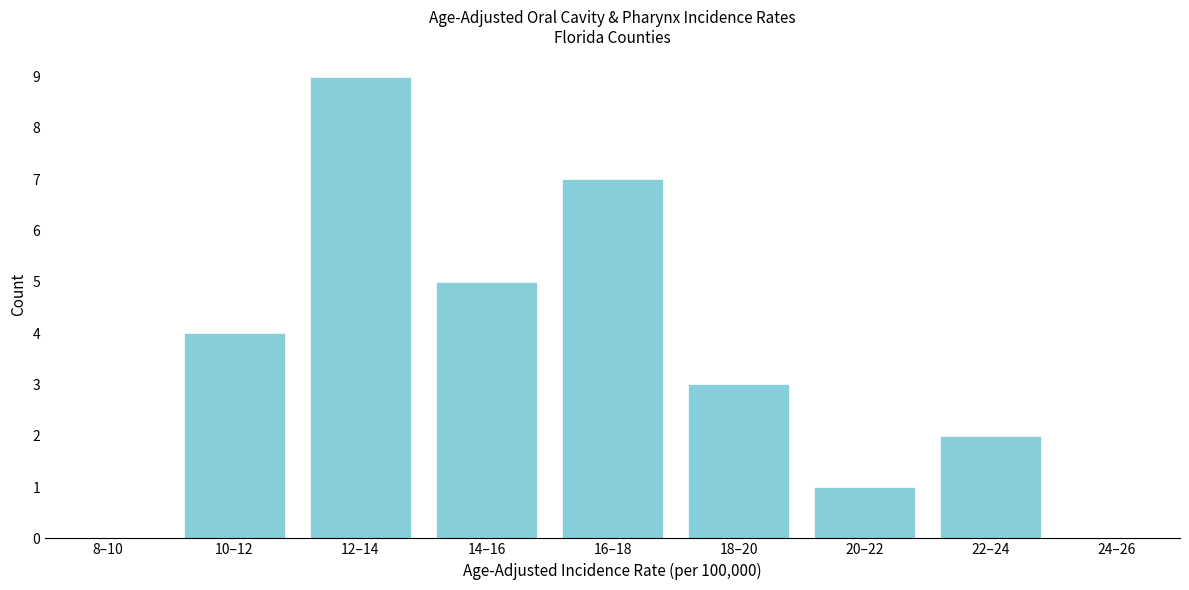

Reading left to right, transcribe all the data shown in this chart.

8–10=0	10–12=4	12–14=9	14–16=5	16–18=7	18–20=3	20–22=1	22–24=2	24–26=0